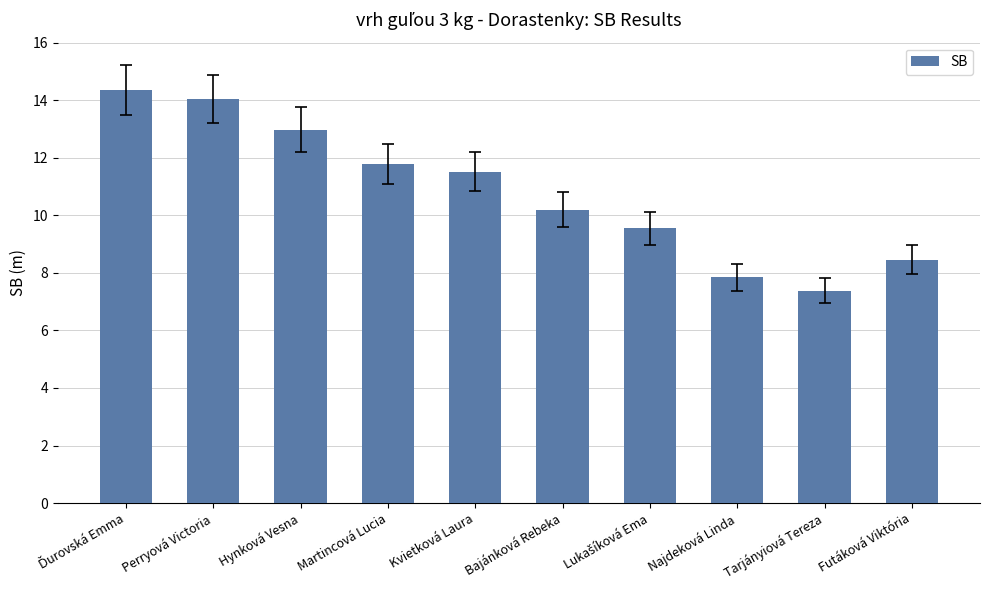

Which category has the lowest value across all series?

Tarjányiová Tereza